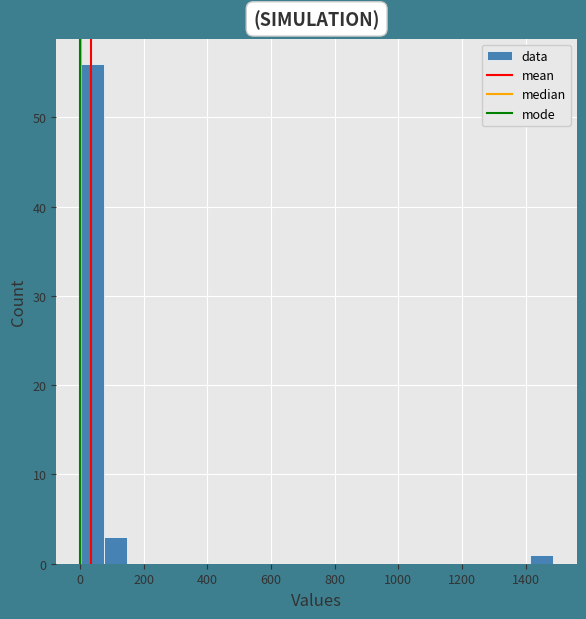

Around what value on the x-axis is the tallest bar? Give the approximate position of its centre, as read against the axis.

40